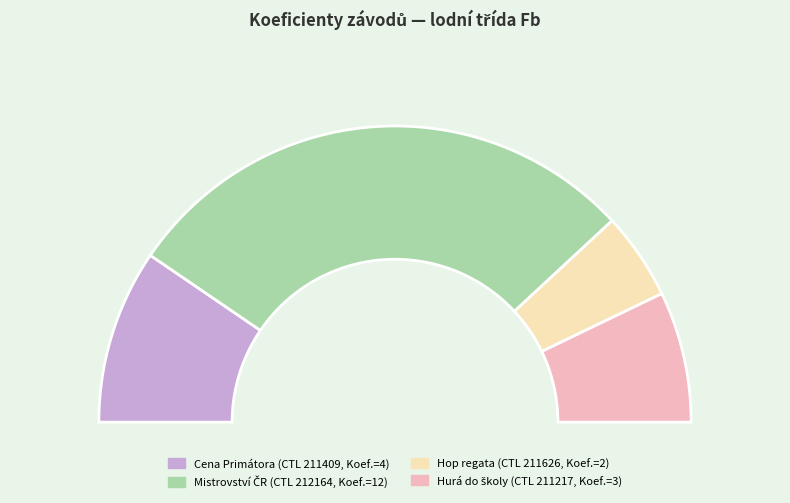

How many slices are in this pie chart?

4